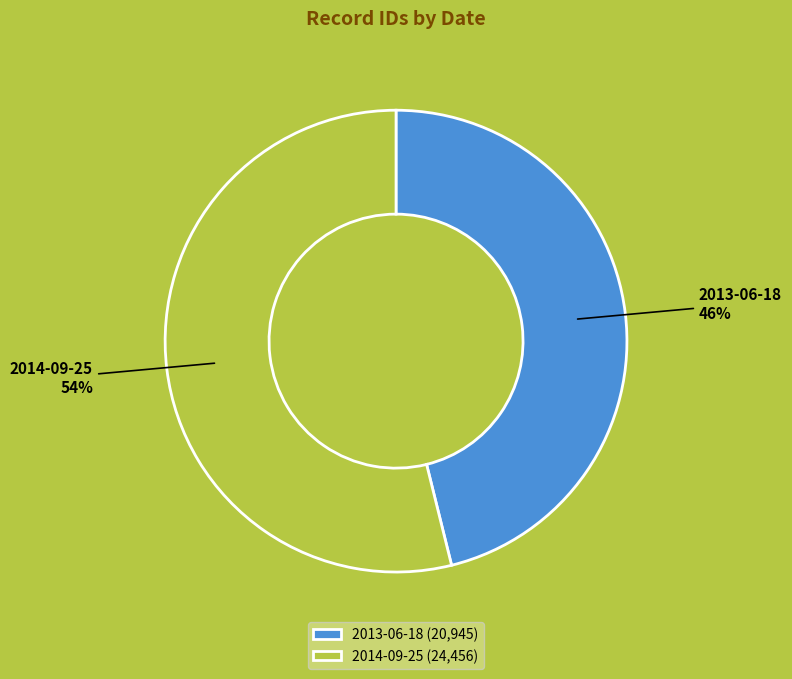

To the nearest percent, what is the difference between the largest and smallest slice percentages?

8%